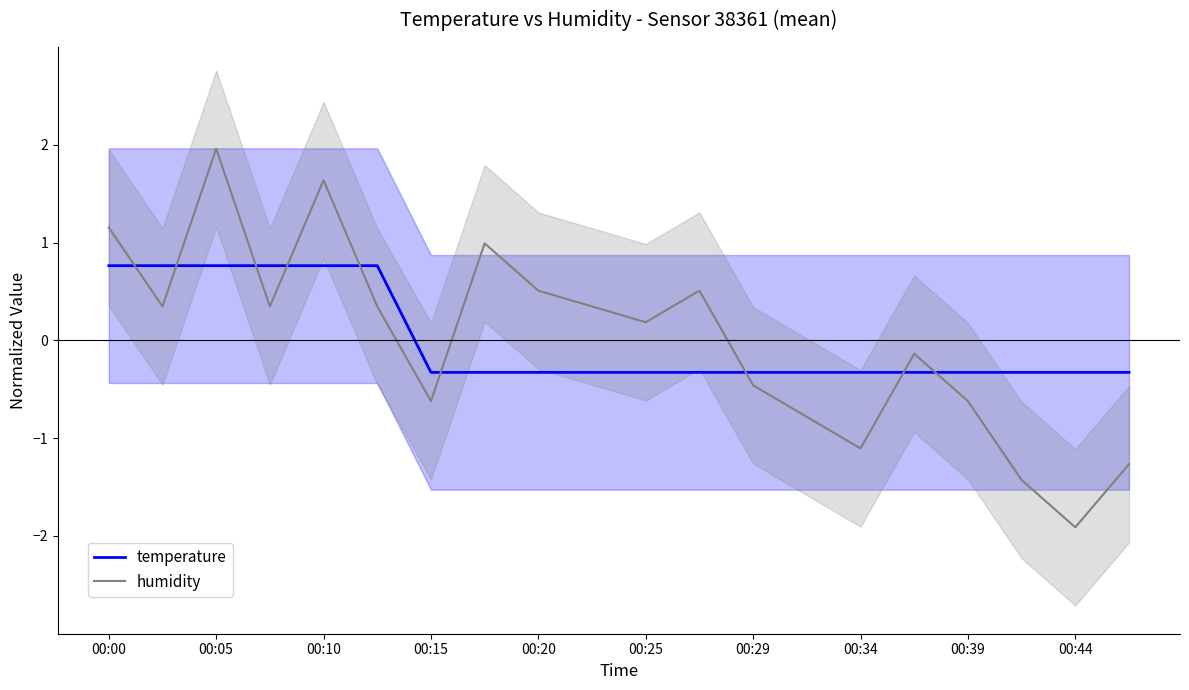

Which series ends up on top after the final intersection of temperature and humidity?

temperature